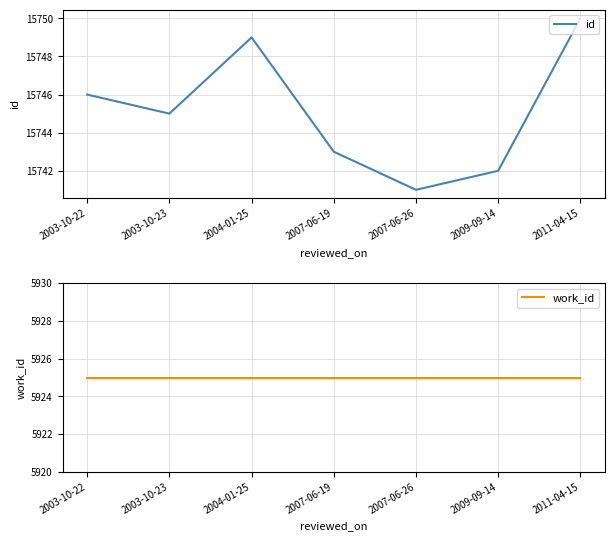

What is the label of the 7th point from the right?

2003-10-22